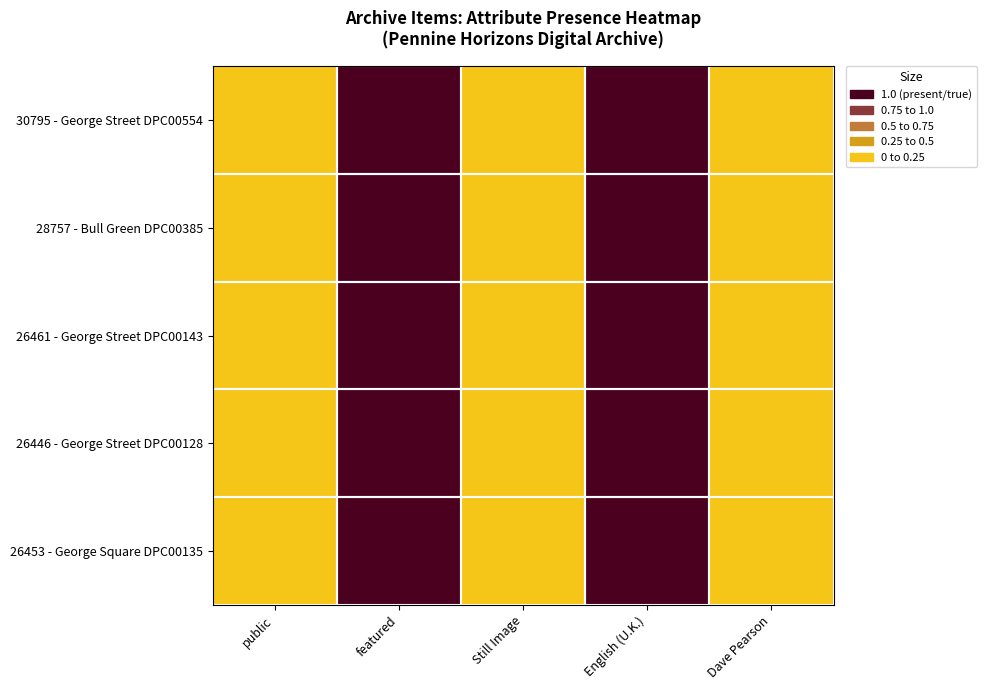

Which series has the largest range (max minus min)?

30795 - George Street DPC00554